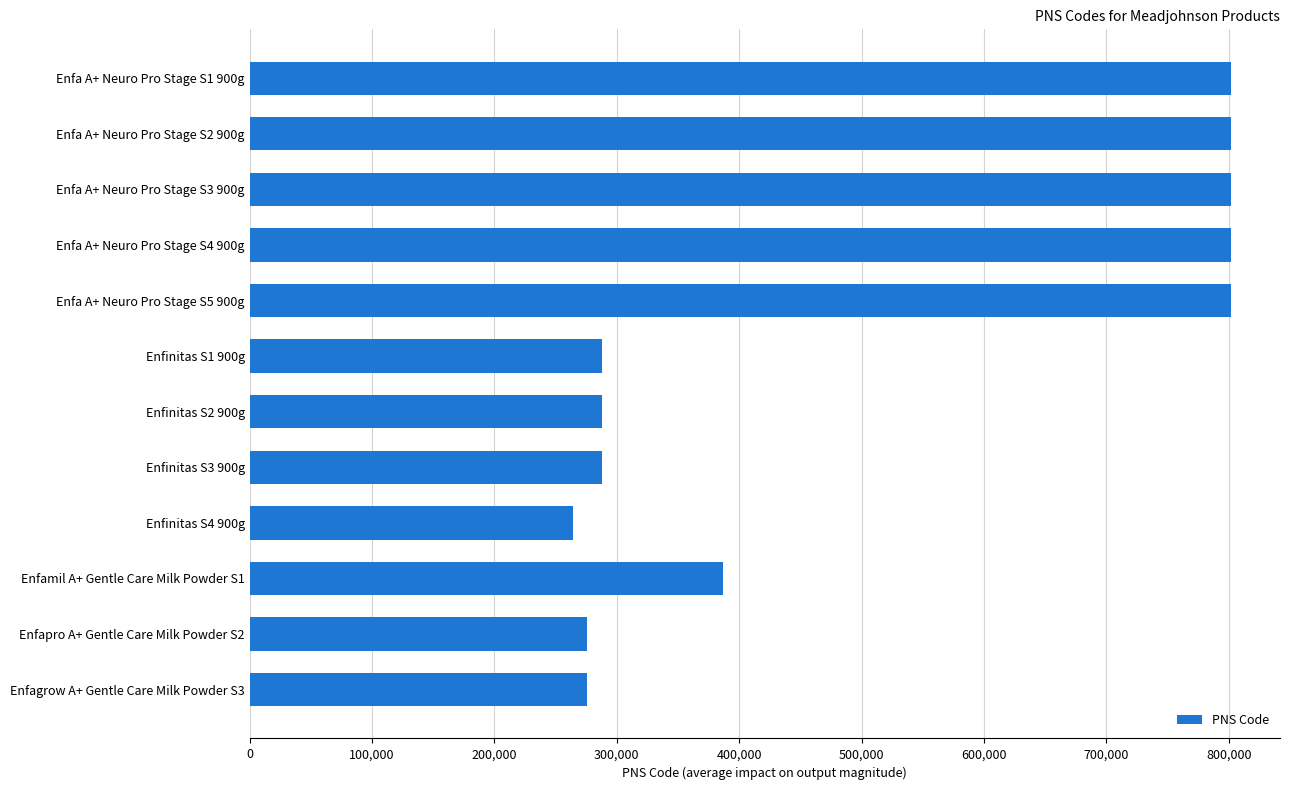

What is the maximum value shown in the chart?

801702